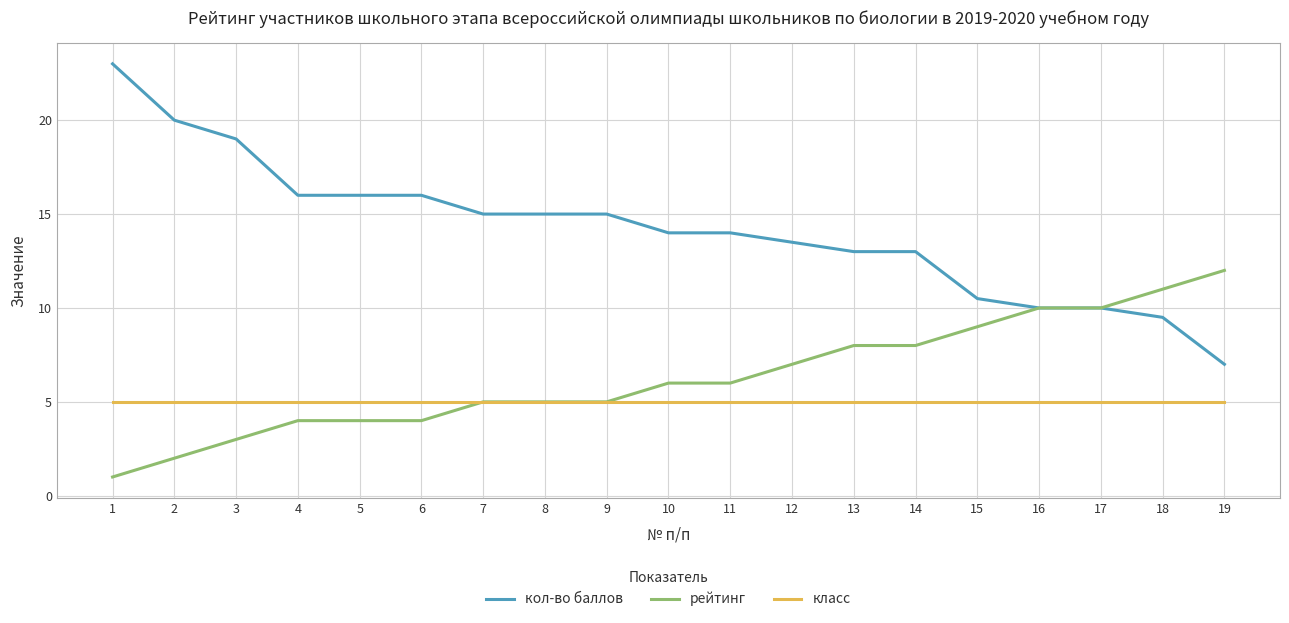

Is it true that кол-во баллов equals 19.0 at 3?

True